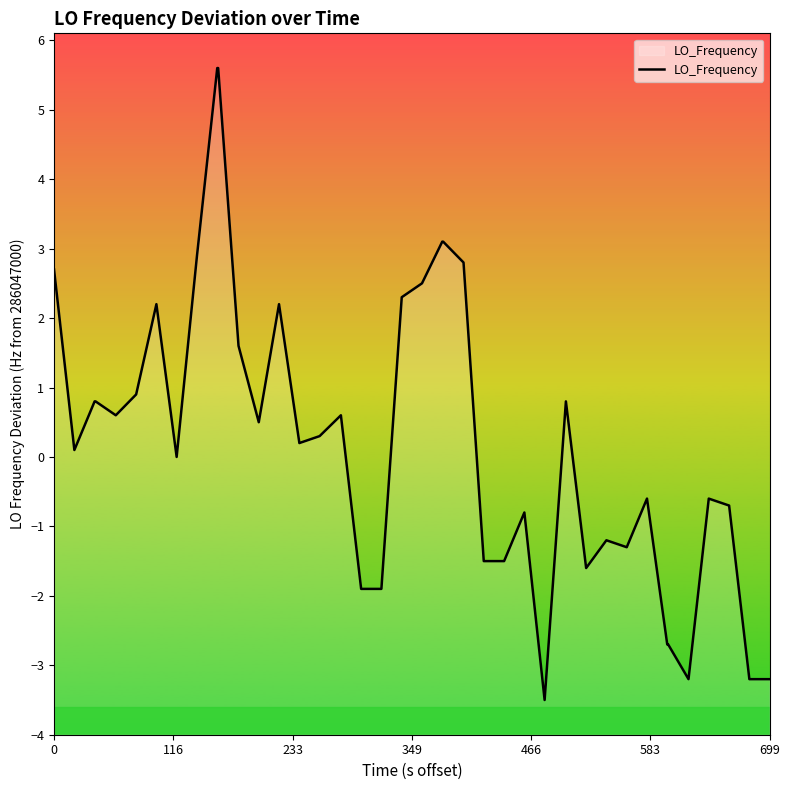

What is the maximum value shown in the chart?

5.6